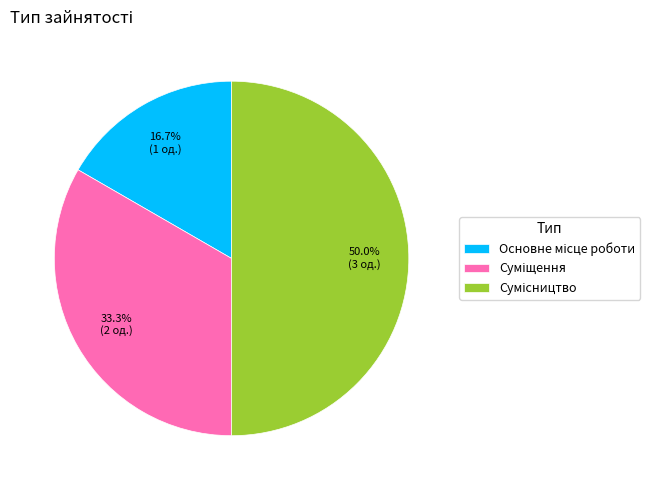

Does Суміщення account for over 50% of the chart?

No